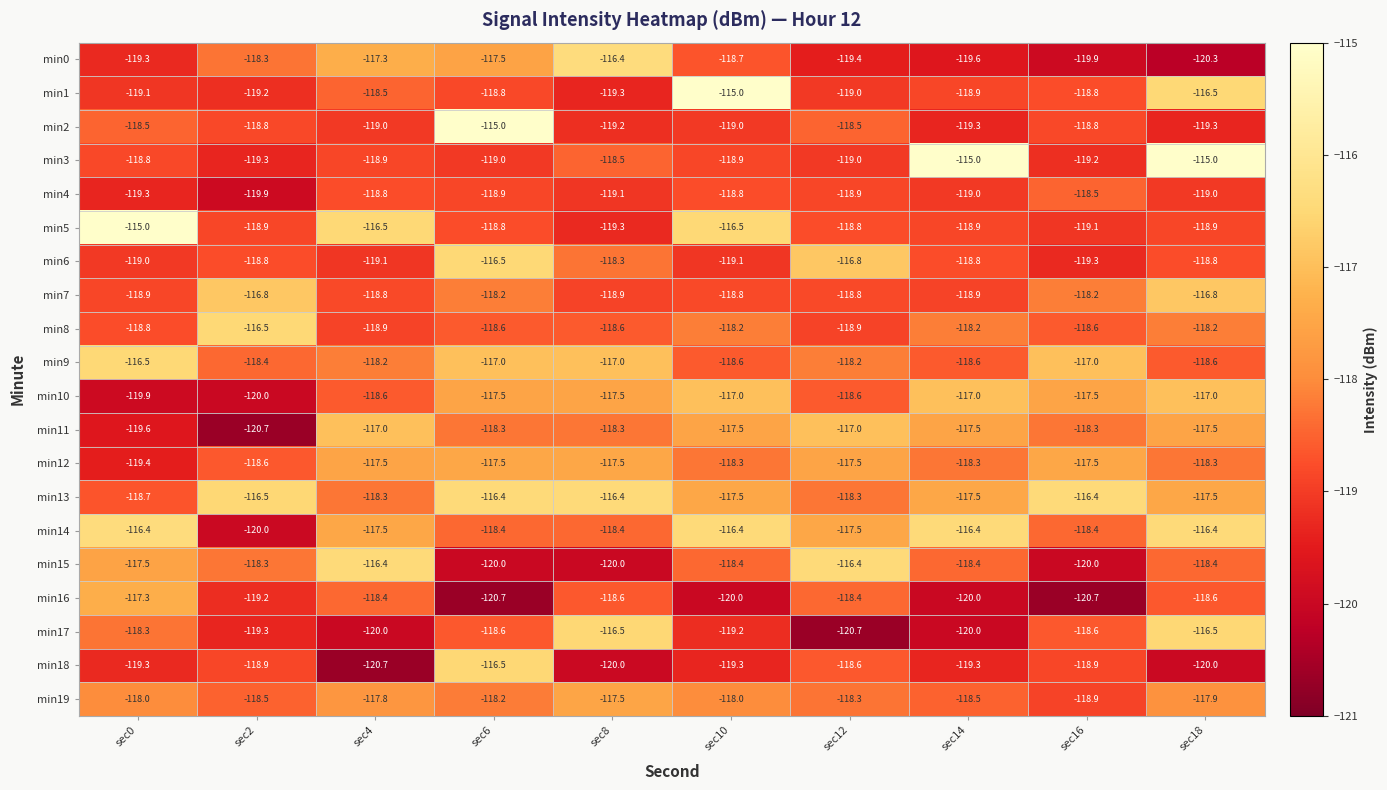

What is the average value of the min7 series?

-118.3